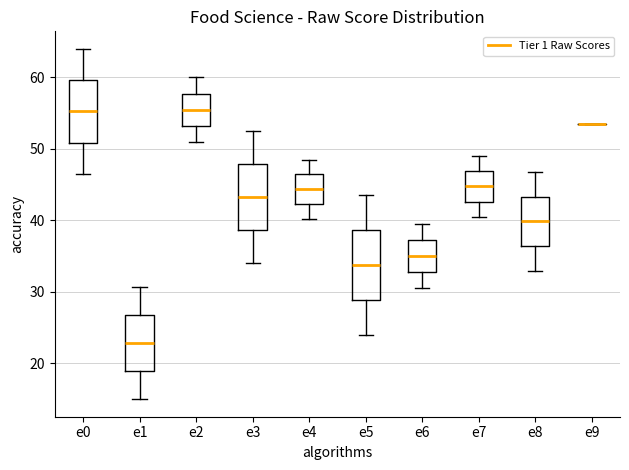

Where does the lower whisker of the box for e6 end on the y-axis? The values are not printed on the chart, so give them approximately, as read against the axis.

31